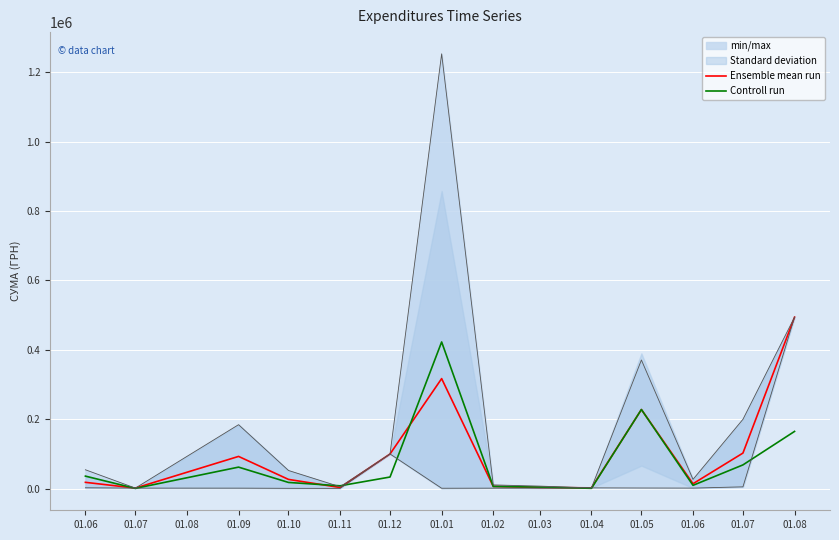

Read the Ensemble mean run value at 01.06.

17896.7